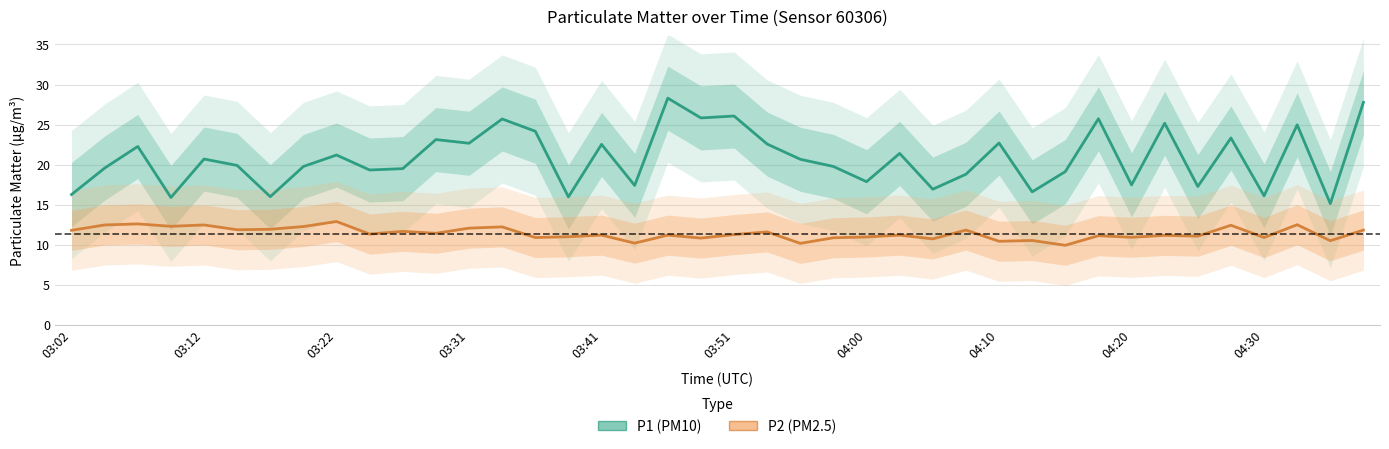

Which series has the widest spread of values?

P1 (PM10)